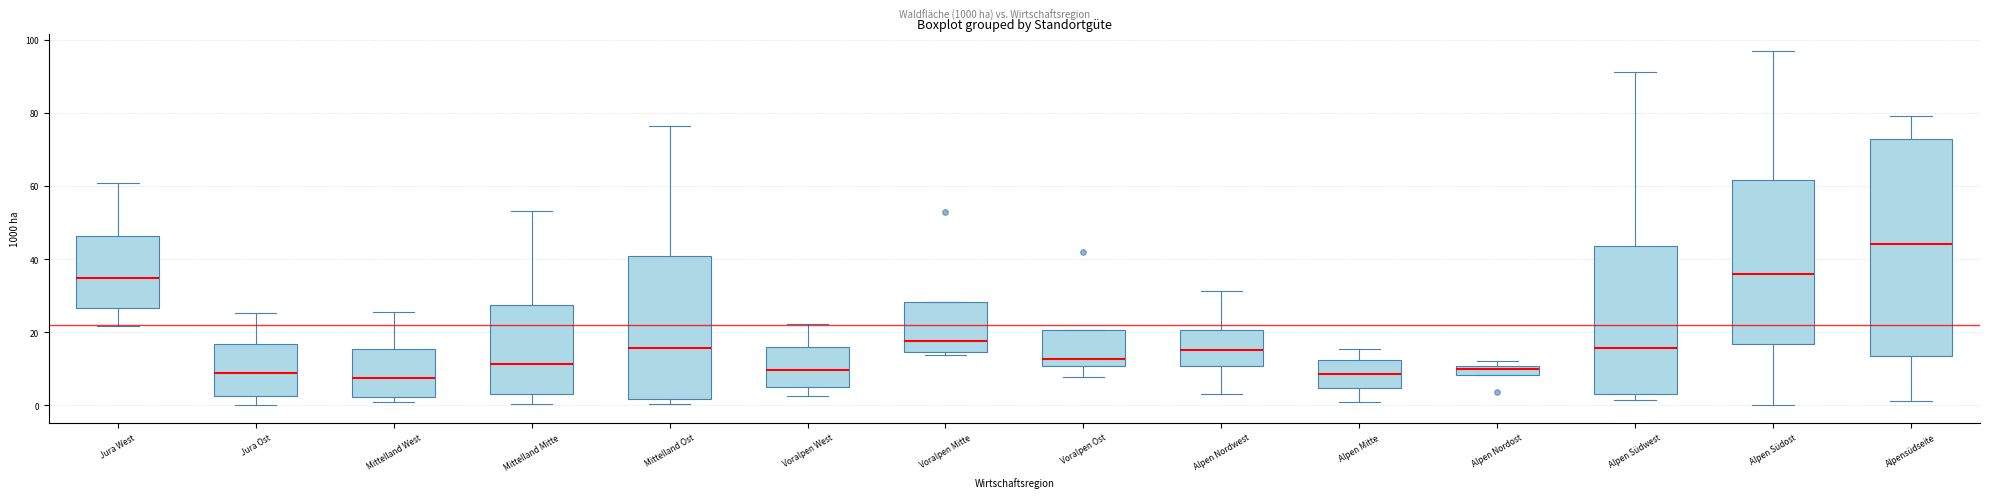

Where does the upper whisker of the box for Alpen Südost end on the y-axis? The values are not printed on the chart, so give them approximately, as read against the axis.

96